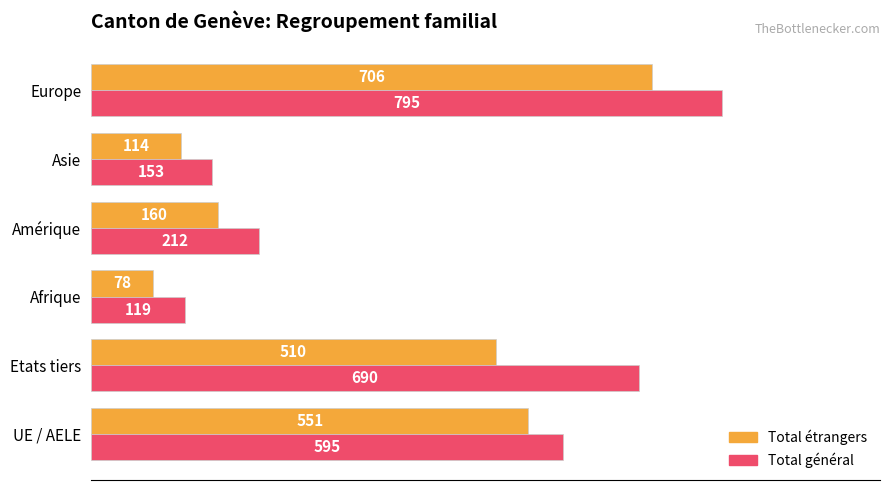

What is the difference between the second highest and minimum values in the Total étrangers series?

473